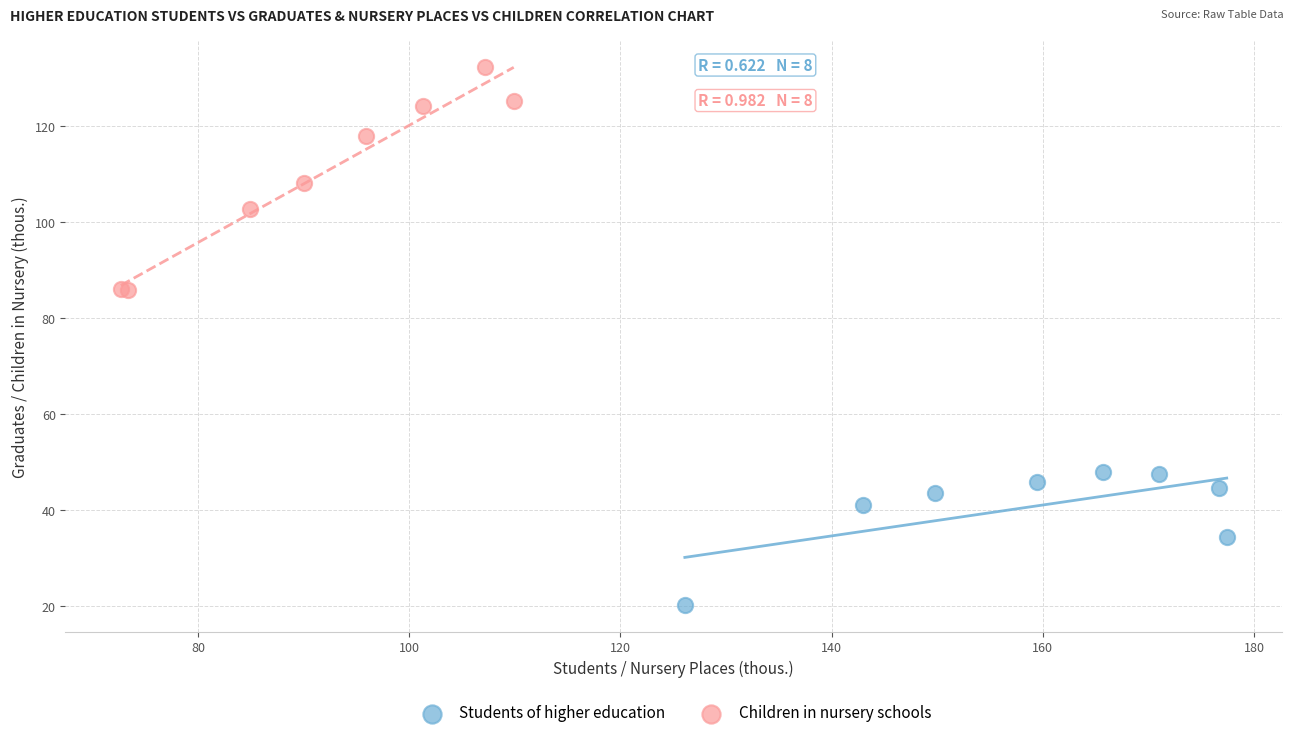

Which series reaches the maximum Y coordinate?

Children in nursery schools